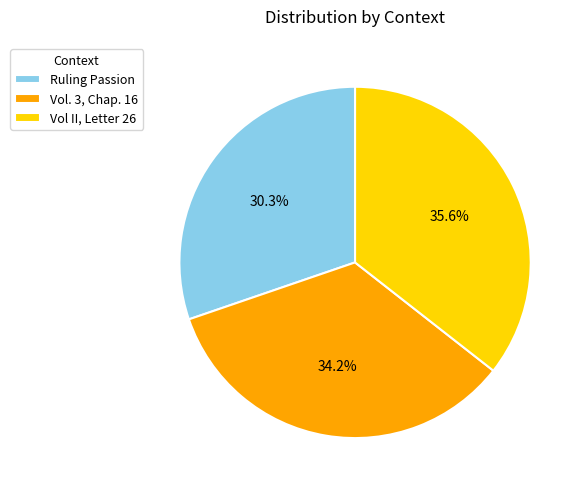

Rank the categories by value from lowest to highest.

Ruling Passion, Vol. 3, Chap. 16, Vol II, Letter 26